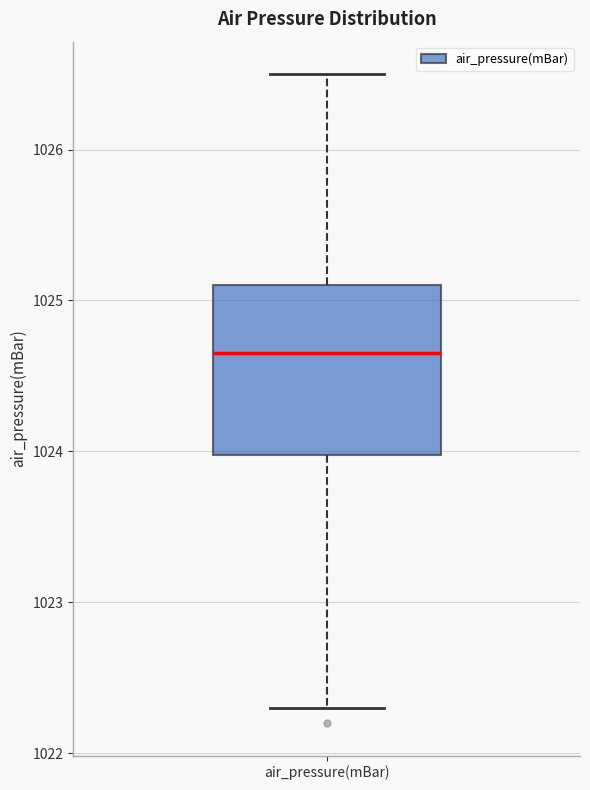

Read this box plot against the y-axis: the position of the median line, the range covered by the box, and the ends of both whiskers. The values are not printed on the chart, so give them approximately, as read against the axis.

median 1024.7, box 1024.0 to 1025.1, whiskers 1022.3 to 1026.5